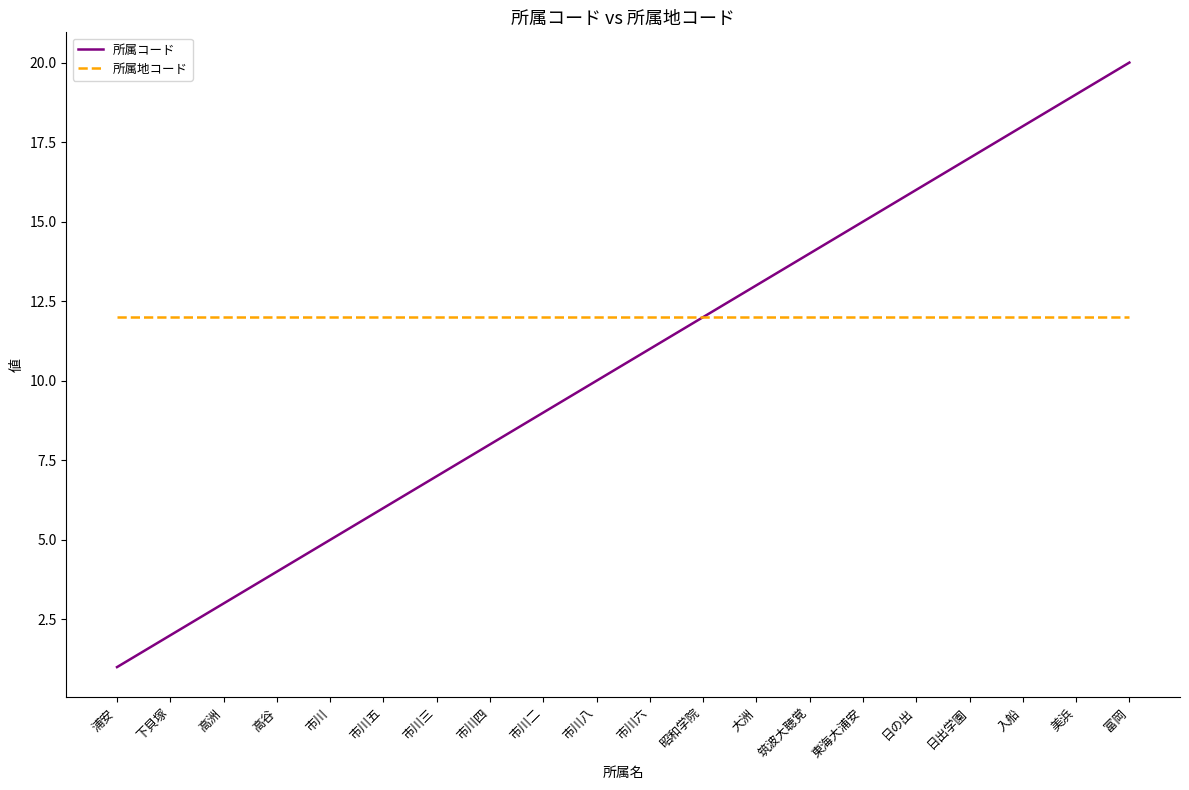

The value of 所属コード at 大洲 is 13. True or false?

True